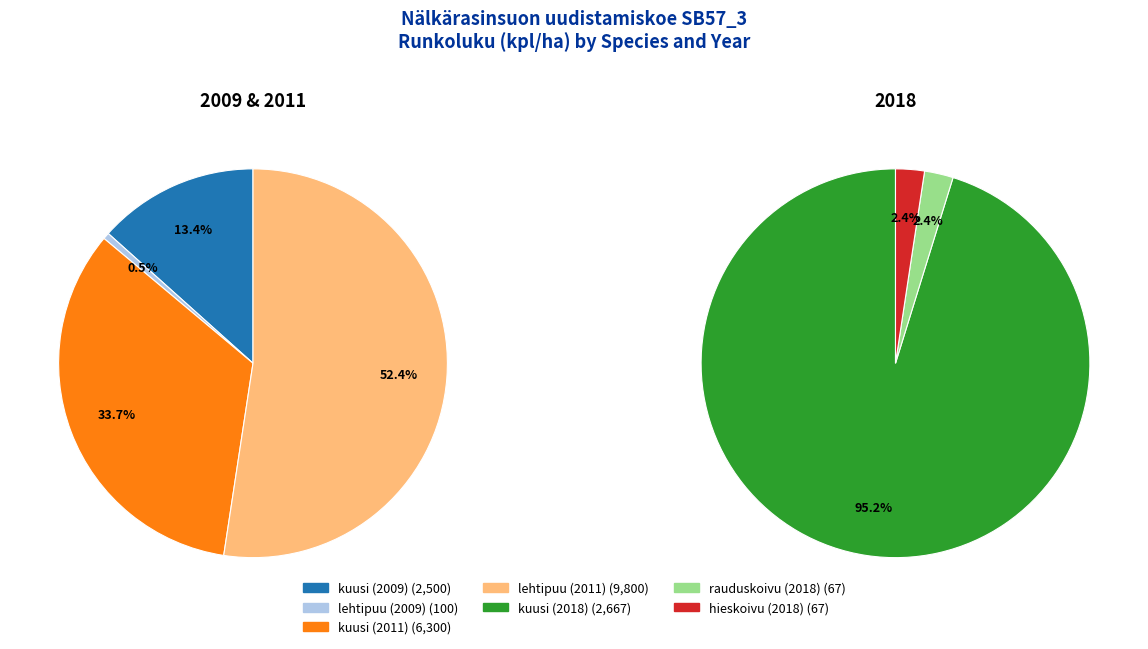

Which has a higher value, lehtipuu (2011) or kuusi (2018)?

lehtipuu (2011)